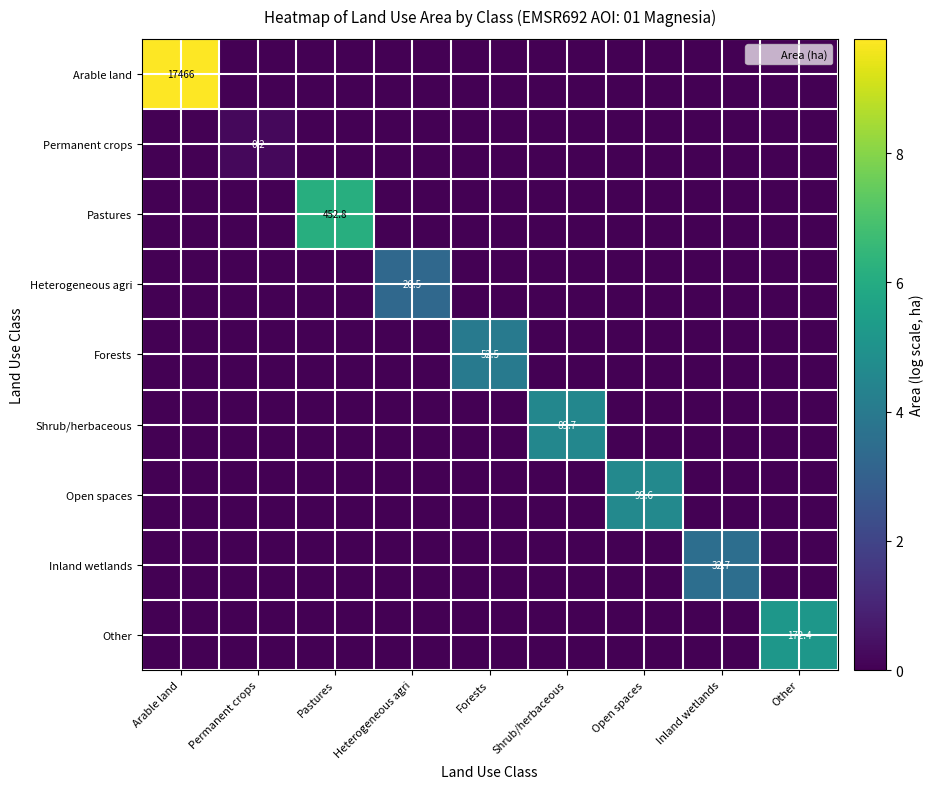

Count the number of data series in this chart.

9